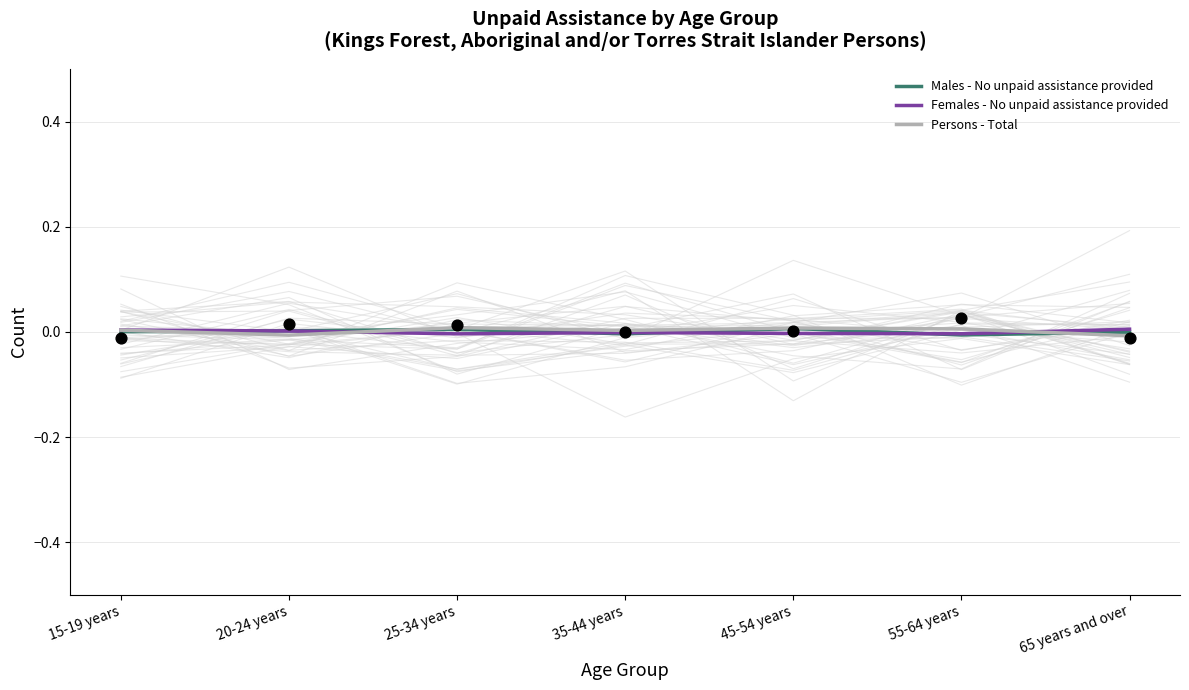

Which series has the largest Y range (max minus min)?

Persons - Total